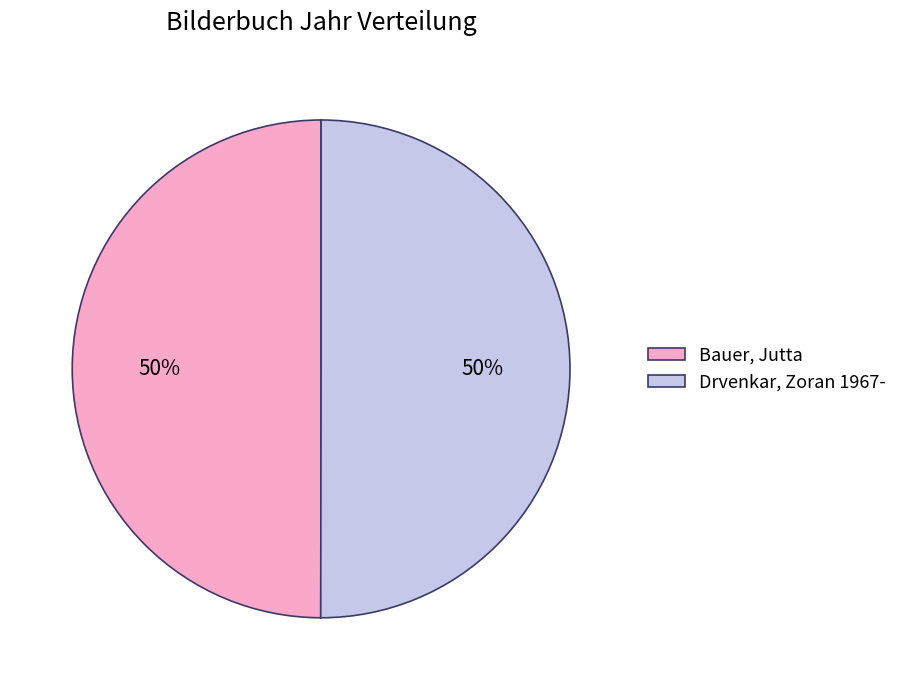

What percentage is the Drvenkar, Zoran 1967- slice, to the nearest percent?

50%